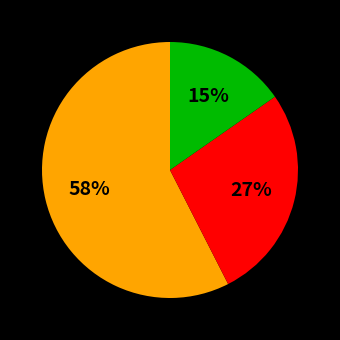

Is there any slice that represents more than half of the pie?

Yes